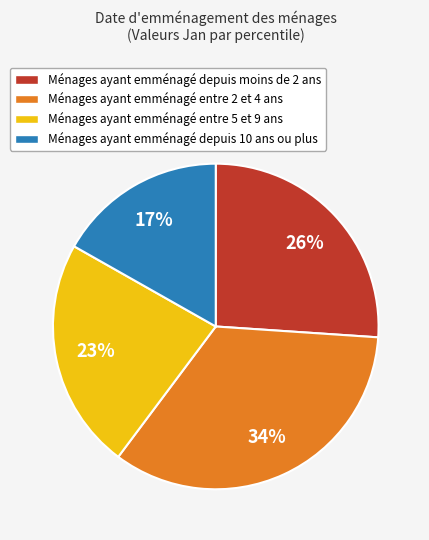

To the nearest percent, what is the difference between the largest and smallest slice percentages?

17%